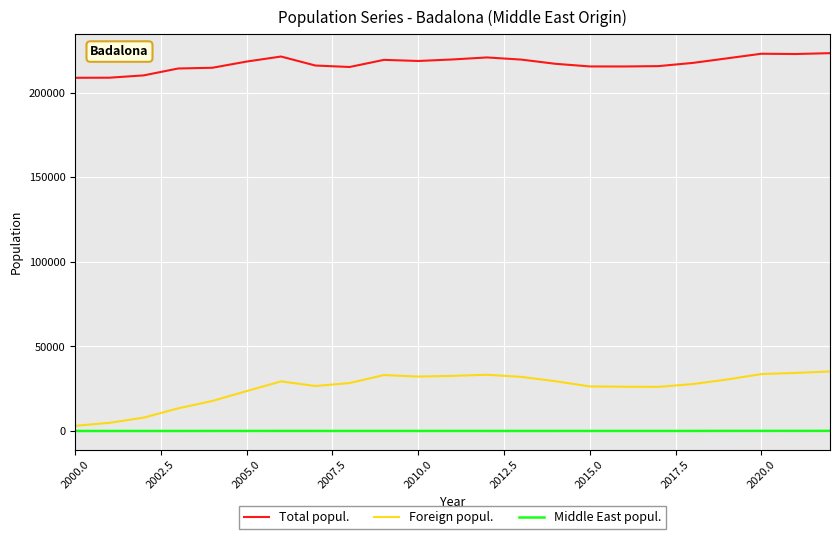

What is the average value of the Middle East popul. series?

28